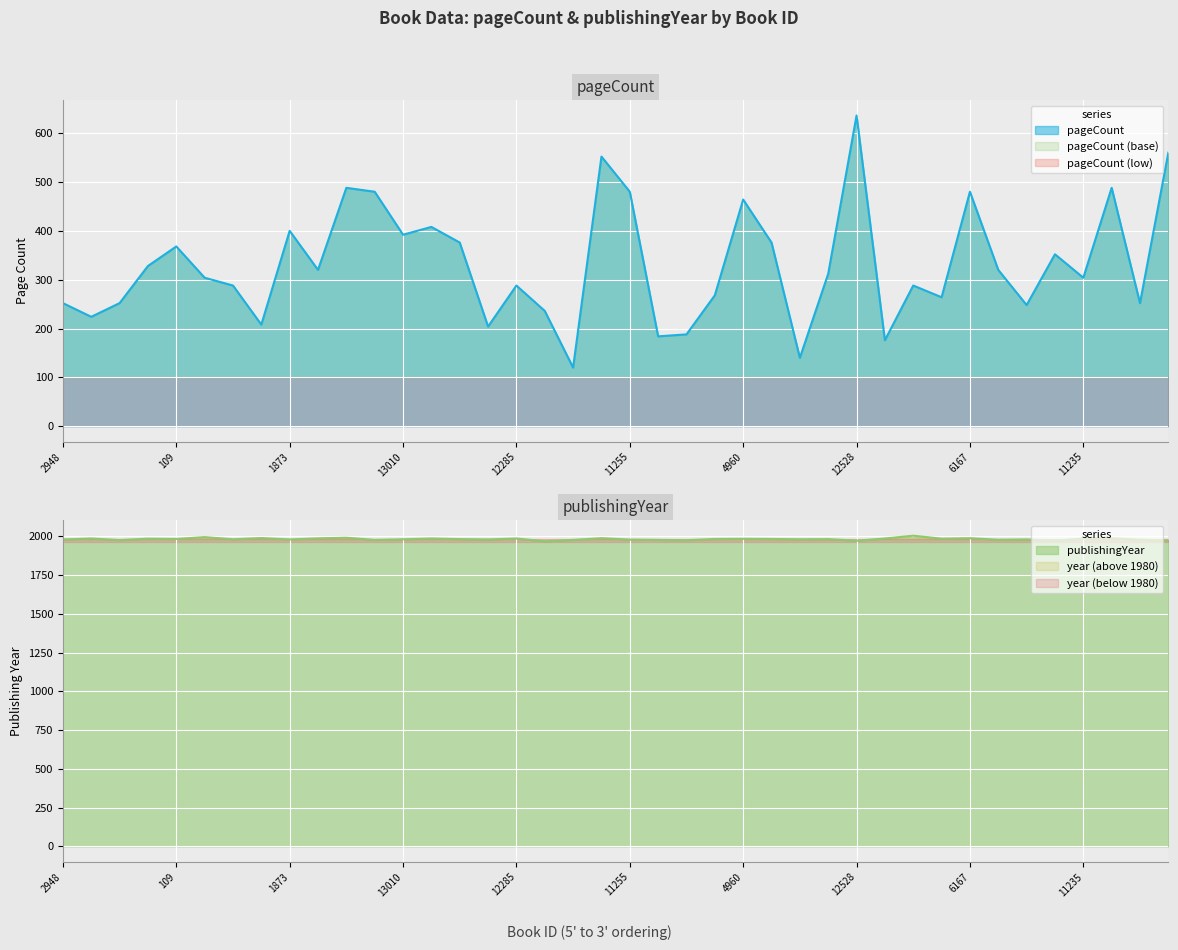

What is the smallest value displayed?

120